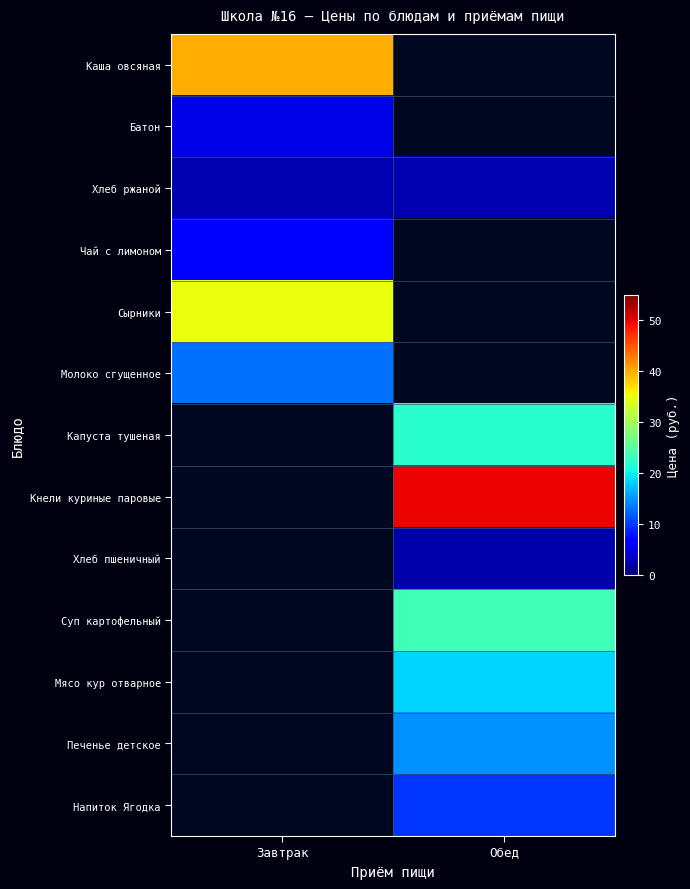

How many series are shown in this chart?

13